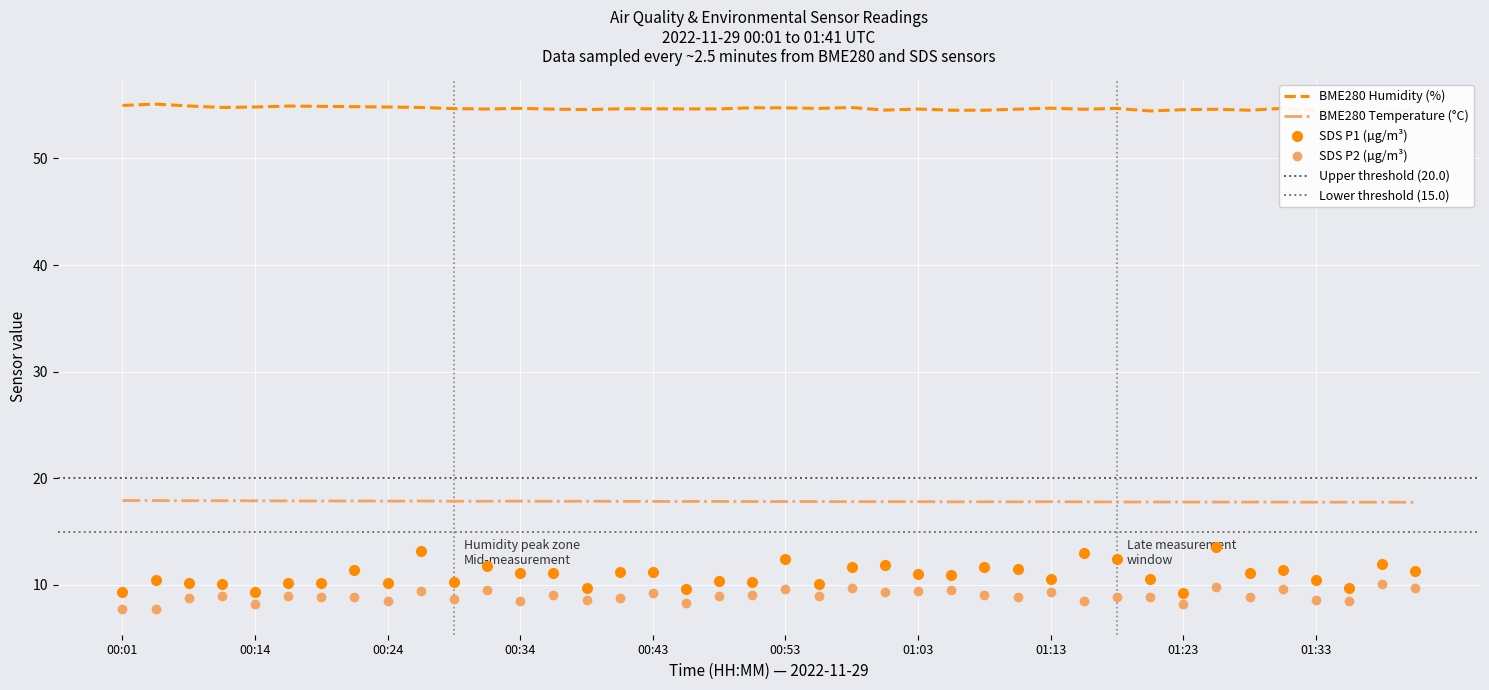

What is the value of the BME280_humidity point at the 31st from the left?

54.7